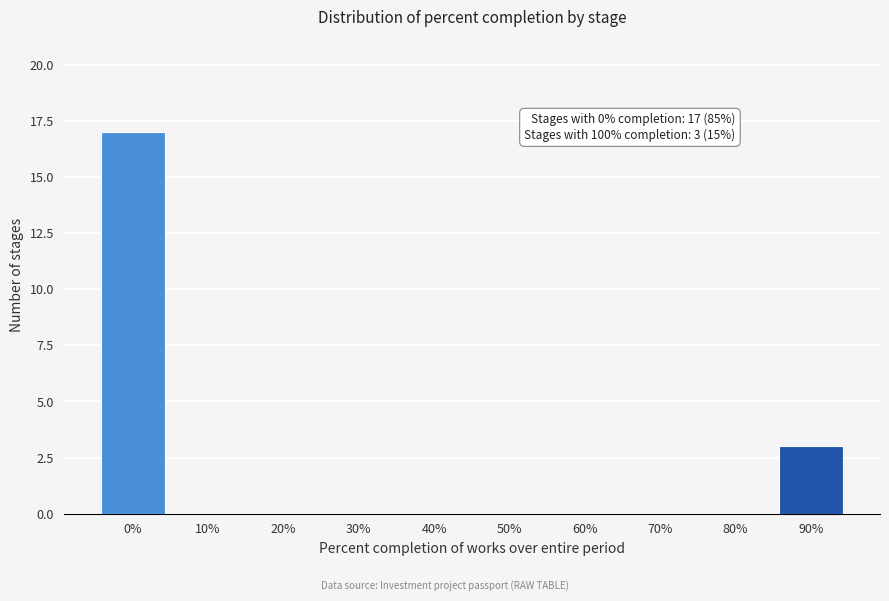

Reading right to left, what are all the values shown in this chart?

90%=3	80%=0	70%=0	60%=0	50%=0	40%=0	30%=0	20%=0	10%=0	0%=17